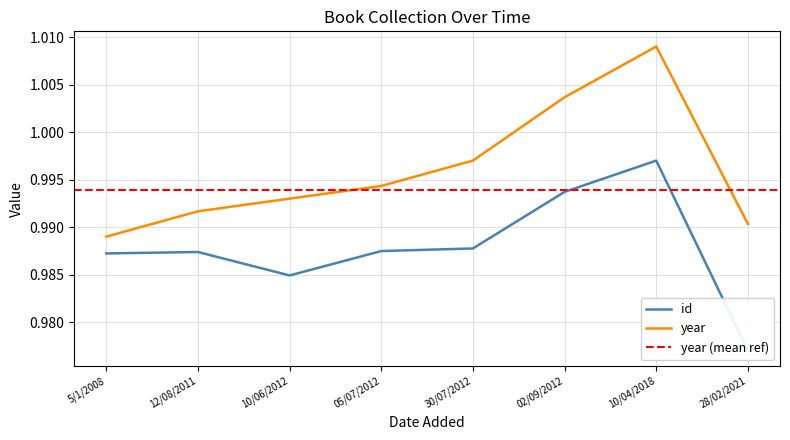

Does the chart display data point markers on the line(s)?

No